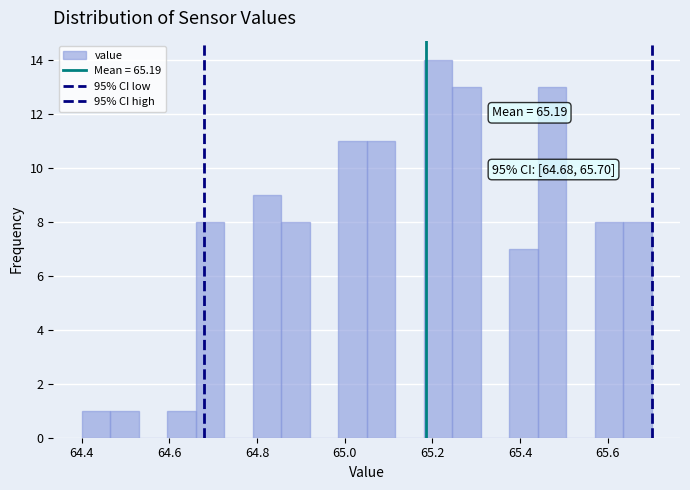

Around what value on the x-axis is the tallest bar? Give the approximate position of its centre, as read against the axis.

65.22